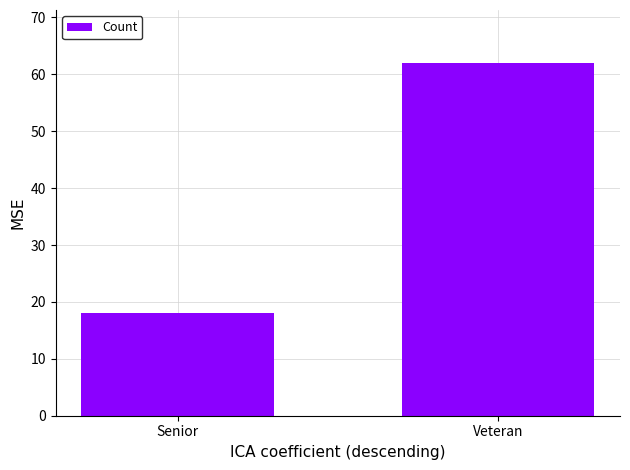

True or false: the data shows 18 at Senior.

True